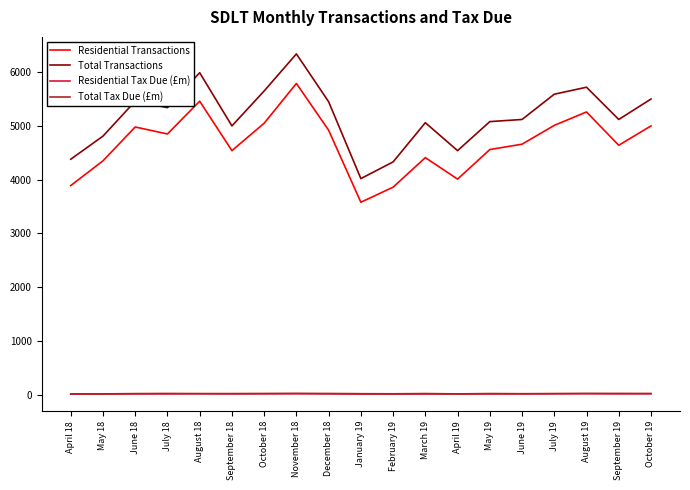

True or false: Residential Tax Due (£m) and Residential Transactions intersect in this chart.

False